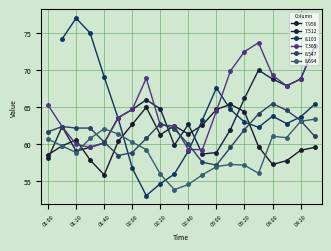

How many values in the 7.512 series exceed 63?

10